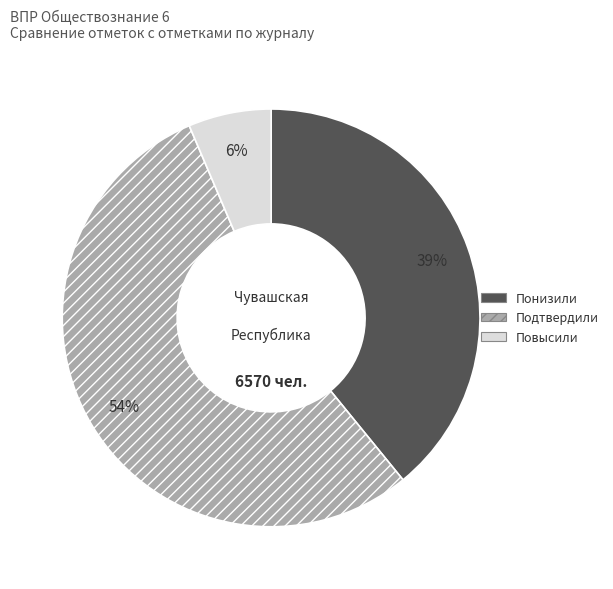

The Понизили slice represents 28% of the pie. True or false?

False